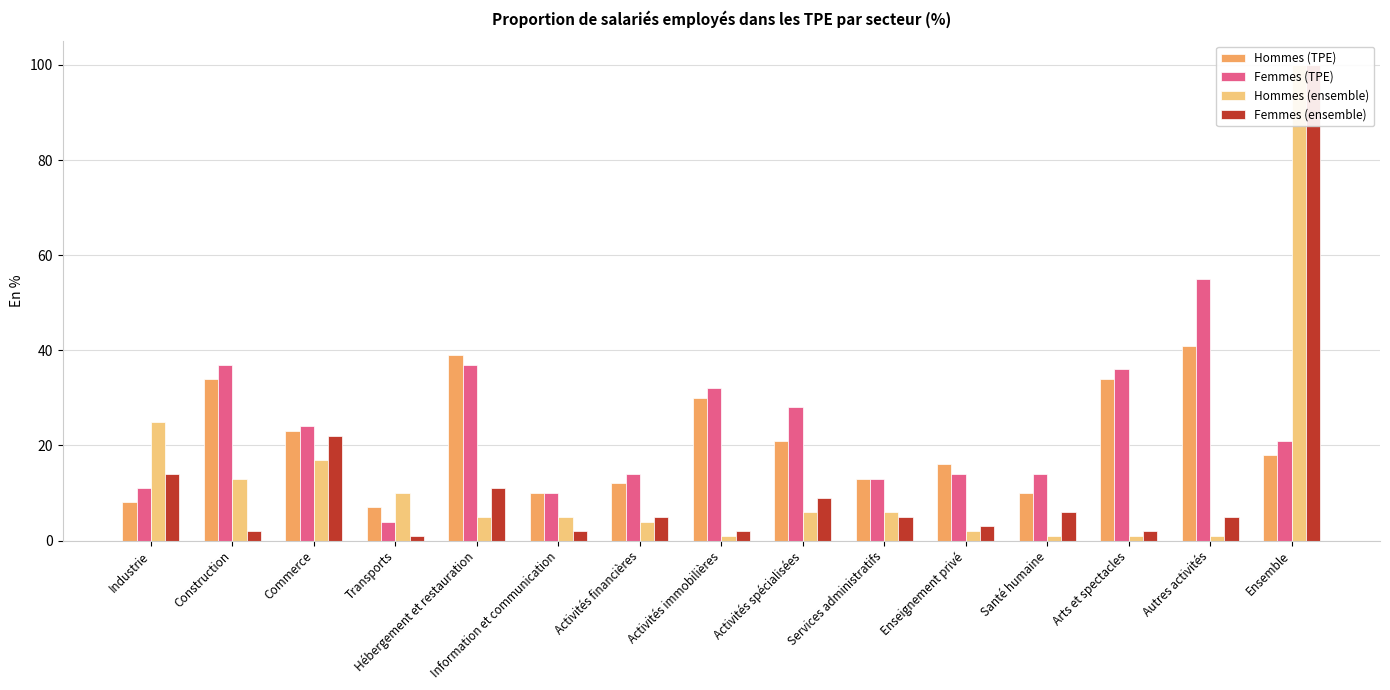

Rank the series by their maximum value, from lowest to highest.

Hommes (TPE), Femmes (TPE), Hommes (ensemble), Femmes (ensemble)